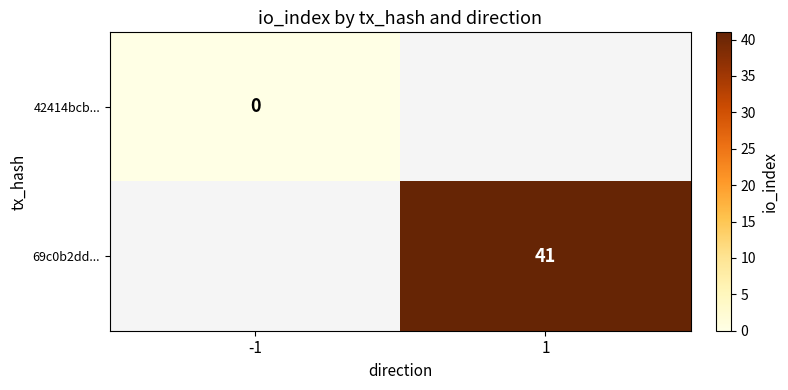

True or false: 69c0b2dd... has a value of 41 at 1.

True